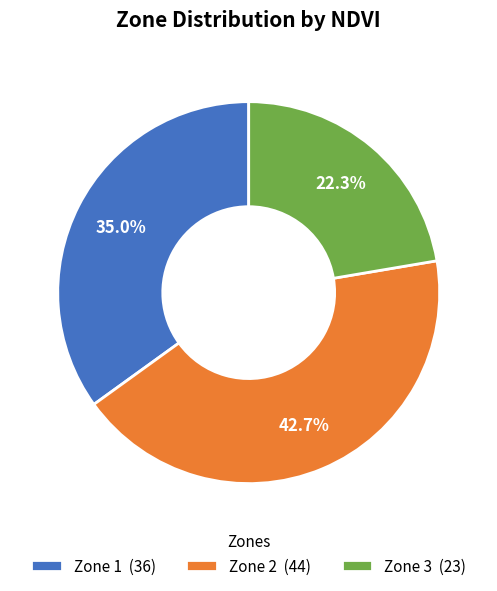

To the nearest percent, what is the average slice percentage?

33%